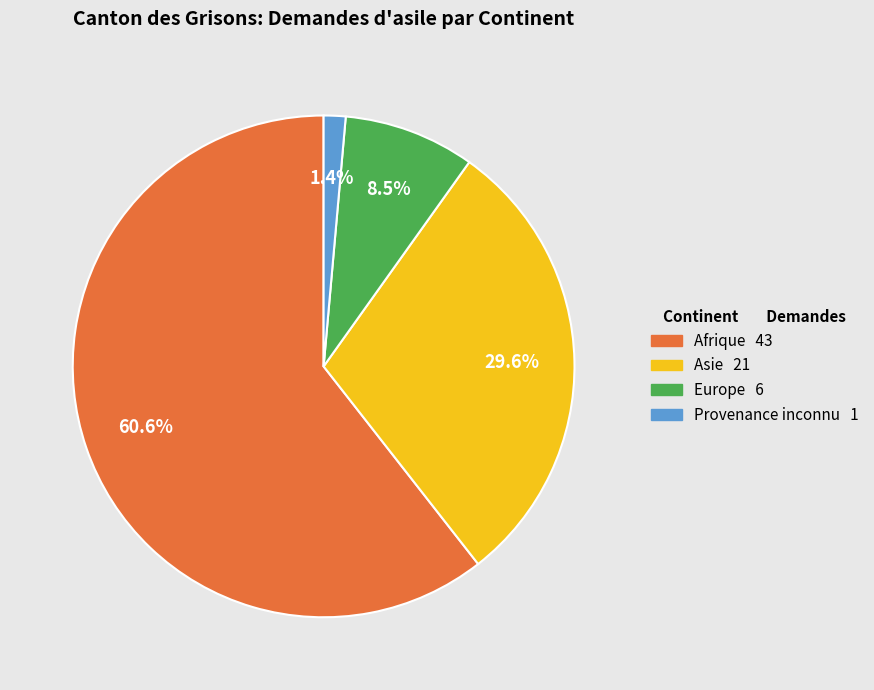

To the nearest percent, what percentage of the pie is Afrique?

61%